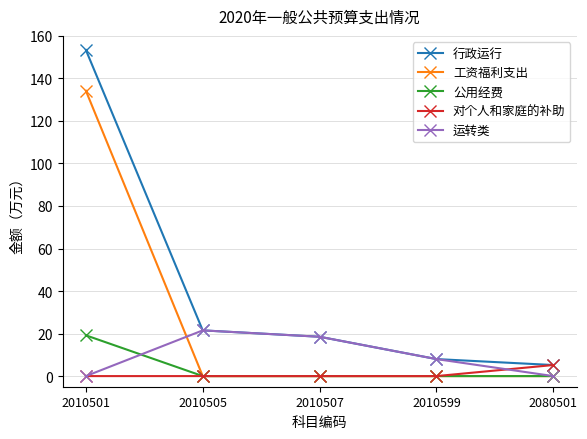

Count the number of data series in this chart.

5